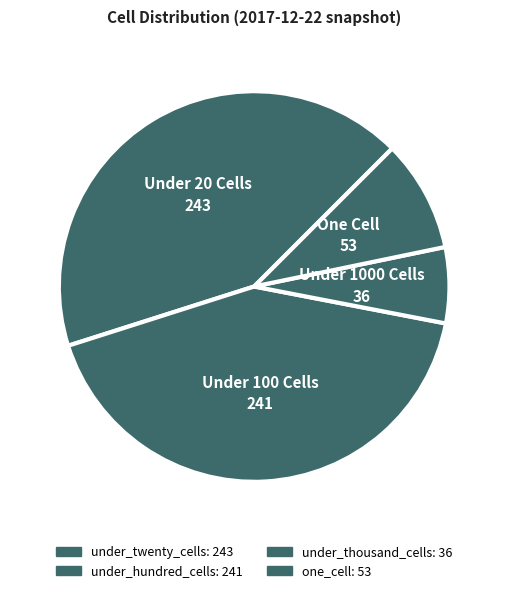

How many segments does this pie chart have?

4